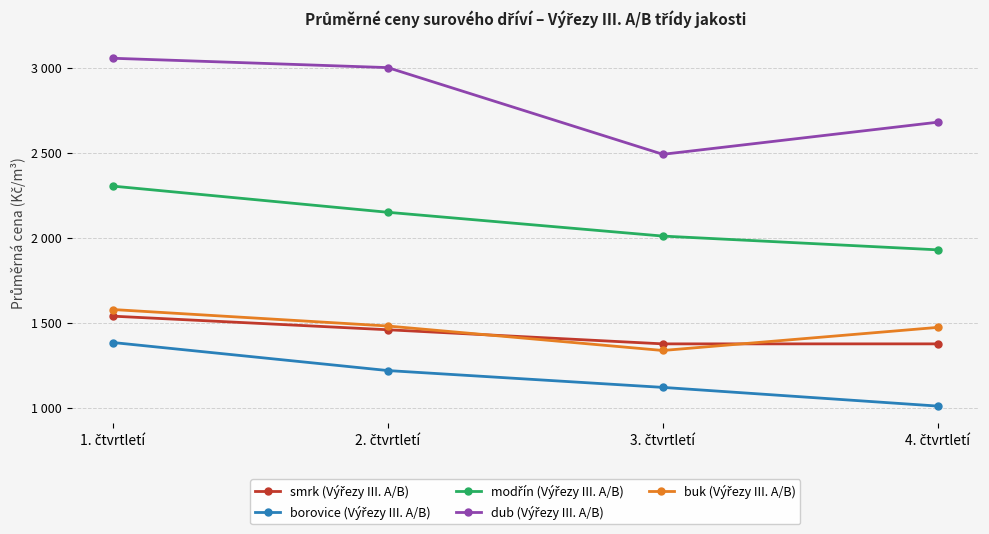

Reading left to right, list all the values displayed in this chart.

smrk (Výřezy III. A/B): 1. čtvrtletí=1538	2. čtvrtletí=1458	3. čtvrtletí=1375	4. čtvrtletí=1375
borovice (Výřezy III. A/B): 1. čtvrtletí=1383	2. čtvrtletí=1218	3. čtvrtletí=1119	4. čtvrtletí=1009
modřín (Výřezy III. A/B): 1. čtvrtletí=2303	2. čtvrtletí=2149	3. čtvrtletí=2009	4. čtvrtletí=1928
dub (Výřezy III. A/B): 1. čtvrtletí=3055	2. čtvrtletí=3000	3. čtvrtletí=2490	4. čtvrtletí=2679
buk (Výřezy III. A/B): 1. čtvrtletí=1577	2. čtvrtletí=1480	3. čtvrtletí=1336	4. čtvrtletí=1472